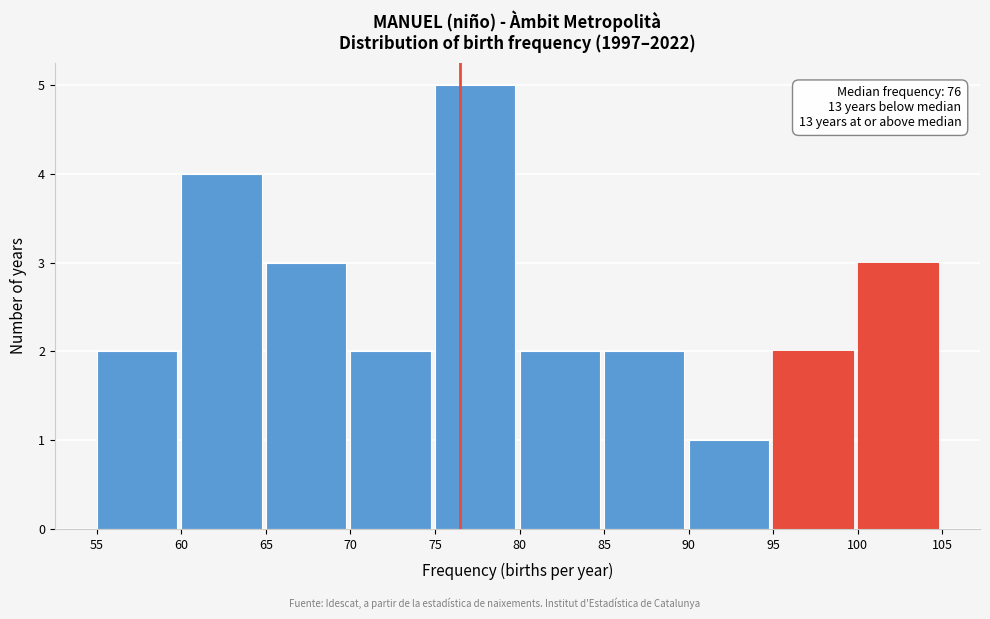

Which range on the x-axis has the tallest bar?

75 to 80